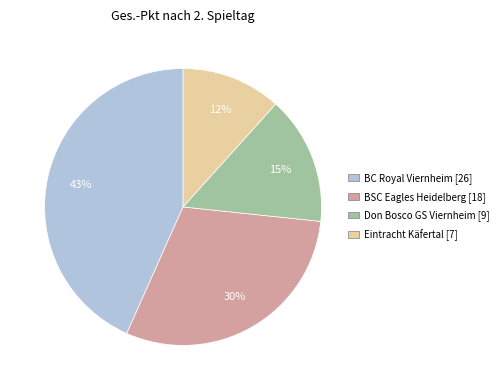

To the nearest percent, what is the combined percentage of BC Royal Viernheim and BSC Eagles Heidelberg?

73%